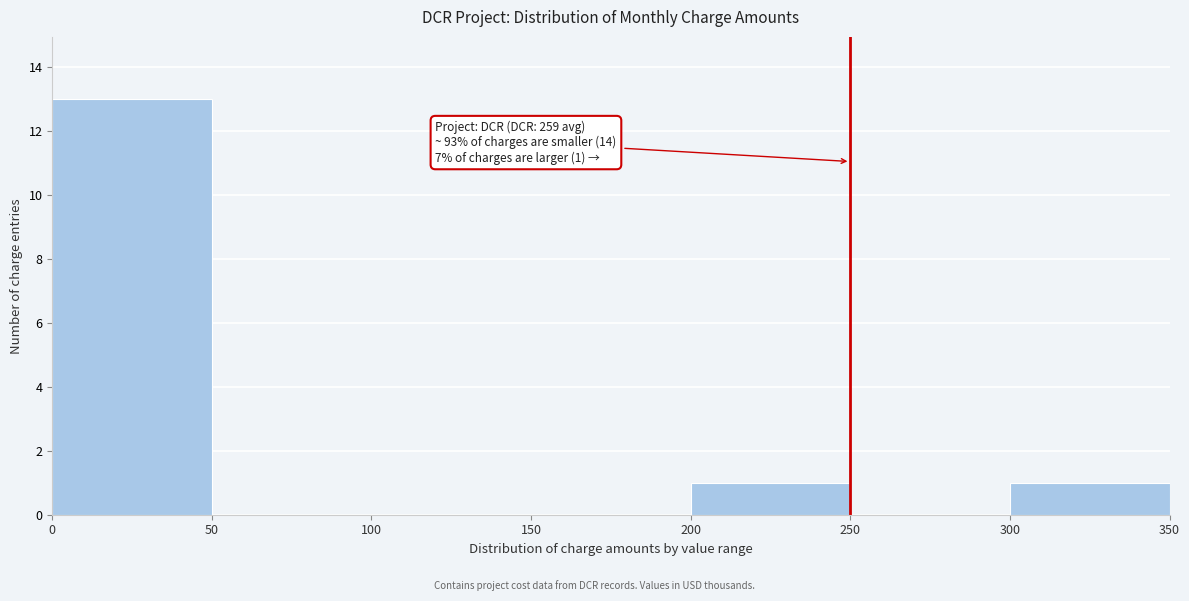

Over which range of the x-axis is the bar tallest?

0 to 50